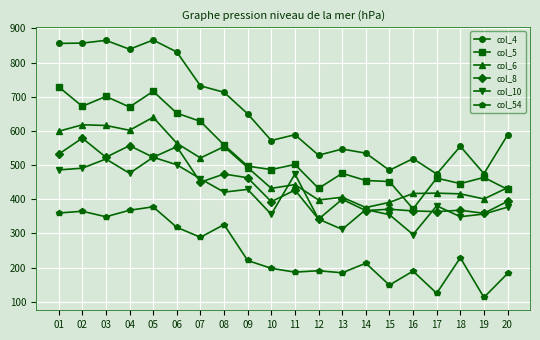

What is the lowest value of the col_5 series?

372